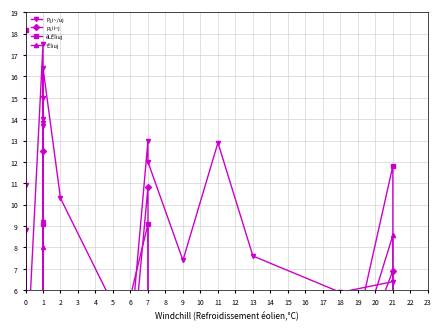

Where is the first local minimum for p¿ii~j?

2